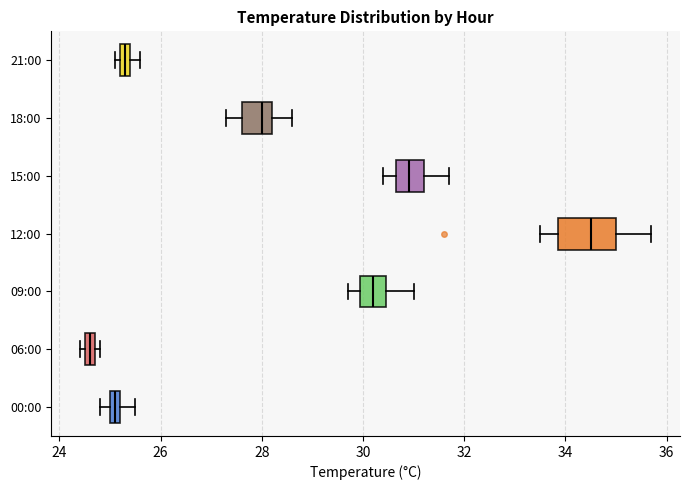

Comparing the boxes themselves (not the whiskers), which one is the widest?

12:00